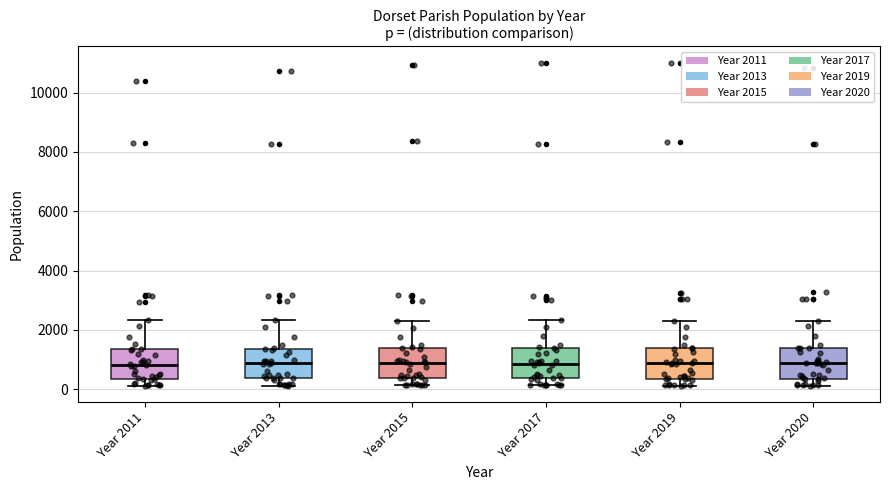

Reading left to right, read every box against the y-axis: the position of its median line, the range the box covers, and the ends of its whiskers. The values are not printed on the chart, so give them approximately, as read against the axis.

Year 2011: median 800, box 400 to 1400, whiskers 200 to 2400
Year 2013: median 800, box 400 to 1400, whiskers 200 to 2400
Year 2015: median 800, box 400 to 1400, whiskers 200 to 2400
Year 2017: median 800, box 400 to 1400, whiskers 200 to 2400
Year 2019: median 800, box 400 to 1400, whiskers 200 to 2400
Year 2020: median 800, box 400 to 1400, whiskers 200 to 2200